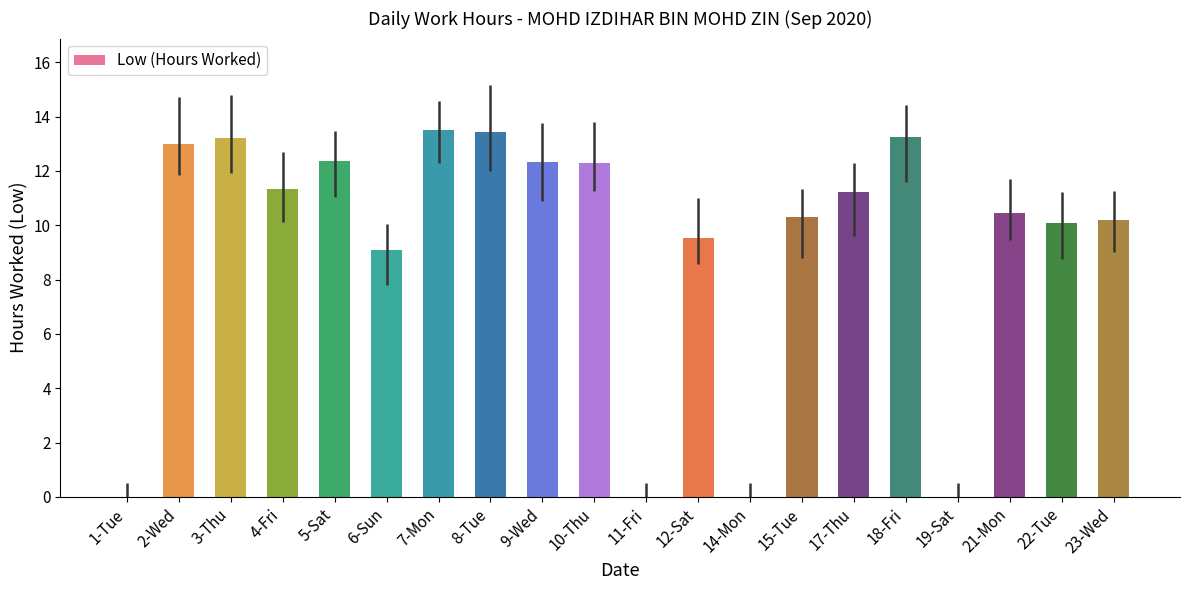

Where is the data nearest to the value 6?

6-Sun